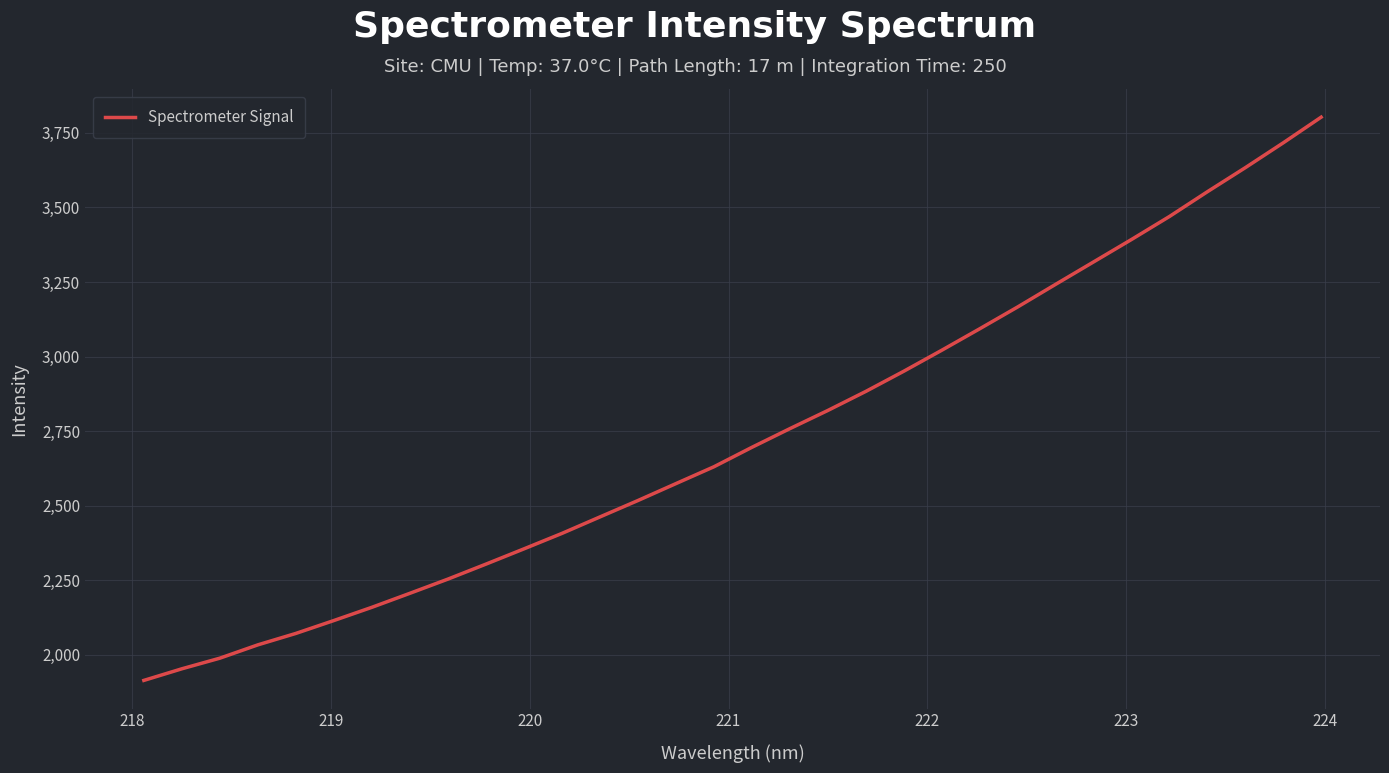

What is the minimum value shown in the chart?

1914.6